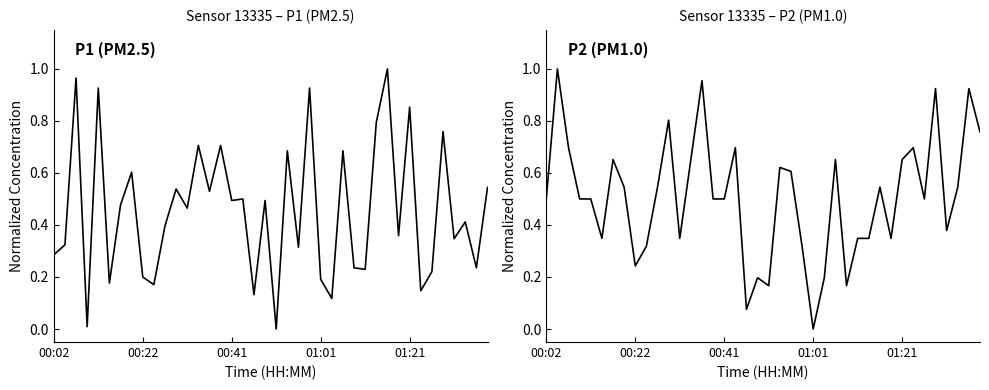

How many values in the P2 series exceed 0?

39